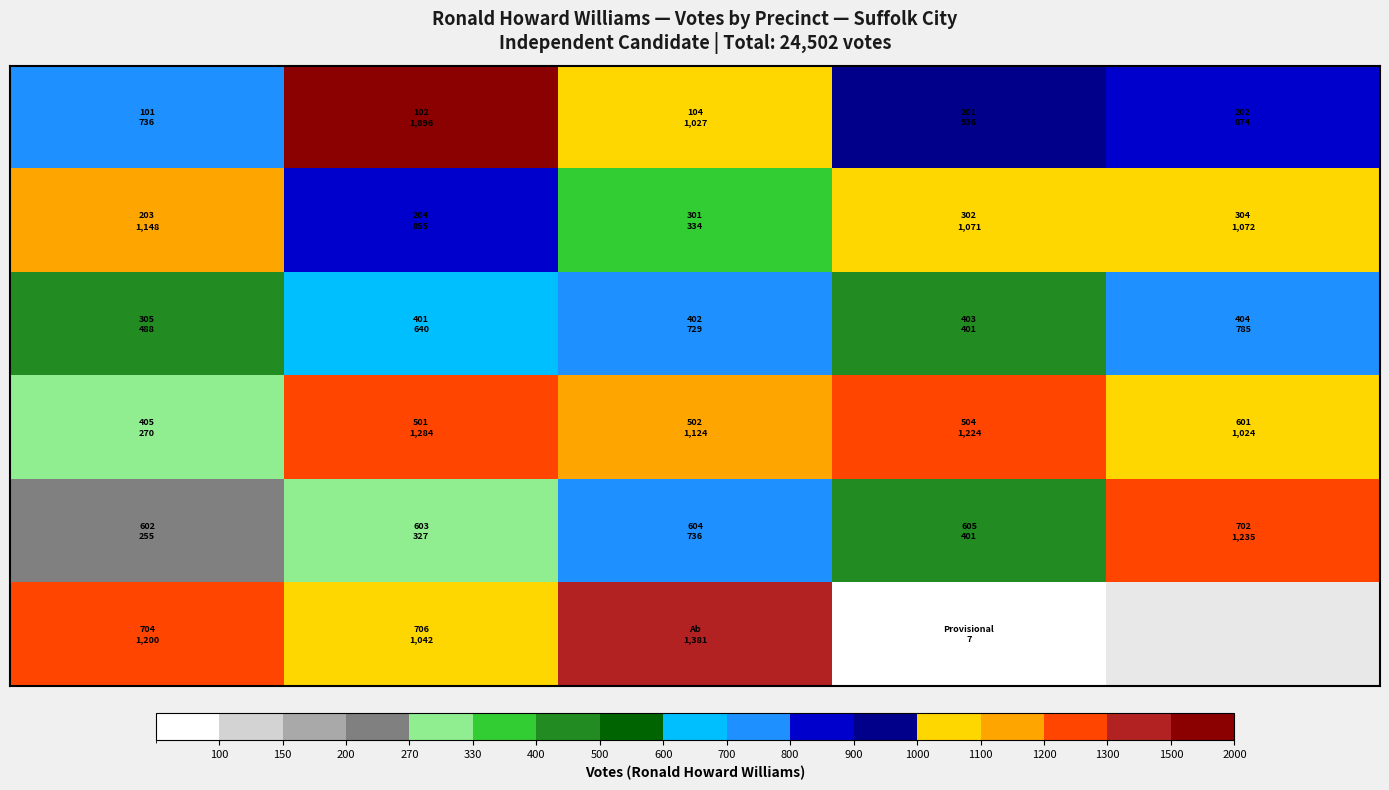

Which has a higher value, 330 or 100?

330